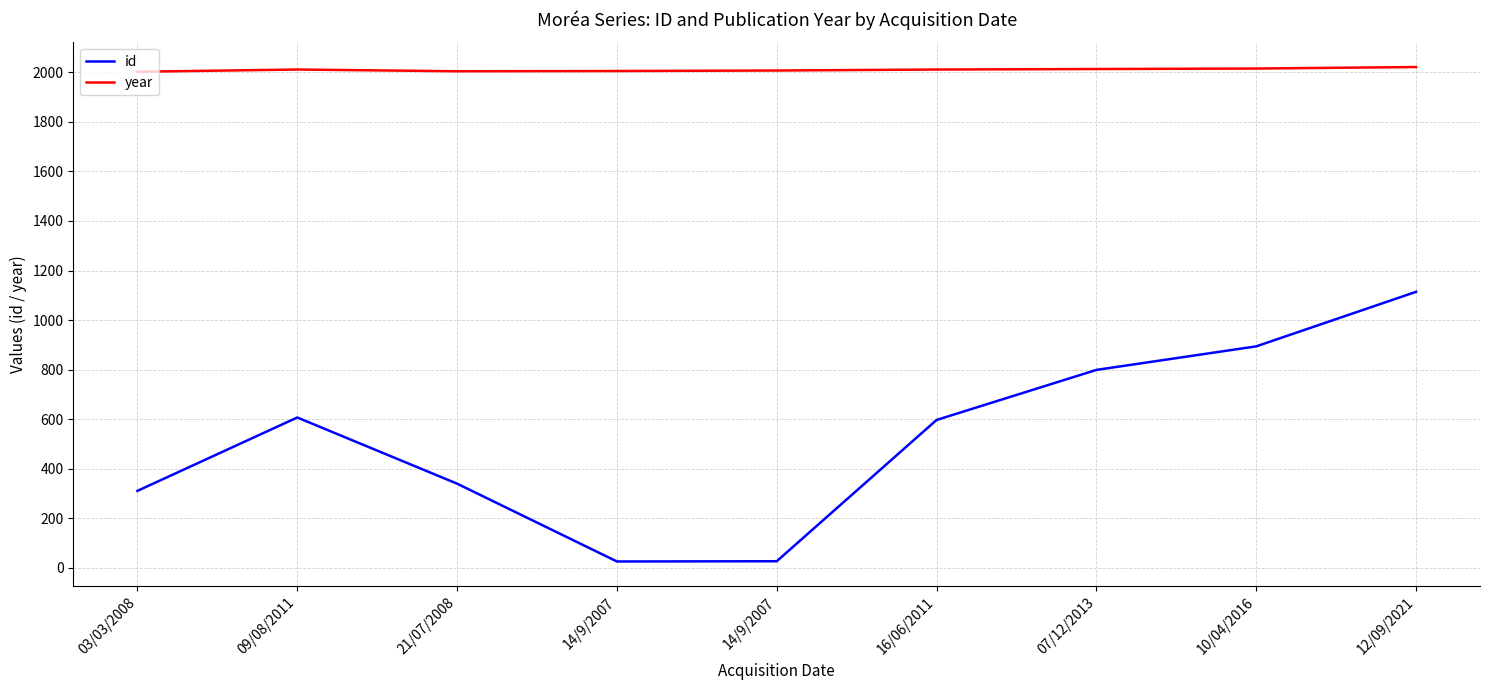

What is the approximate value of year at 16/06/2011?

2011